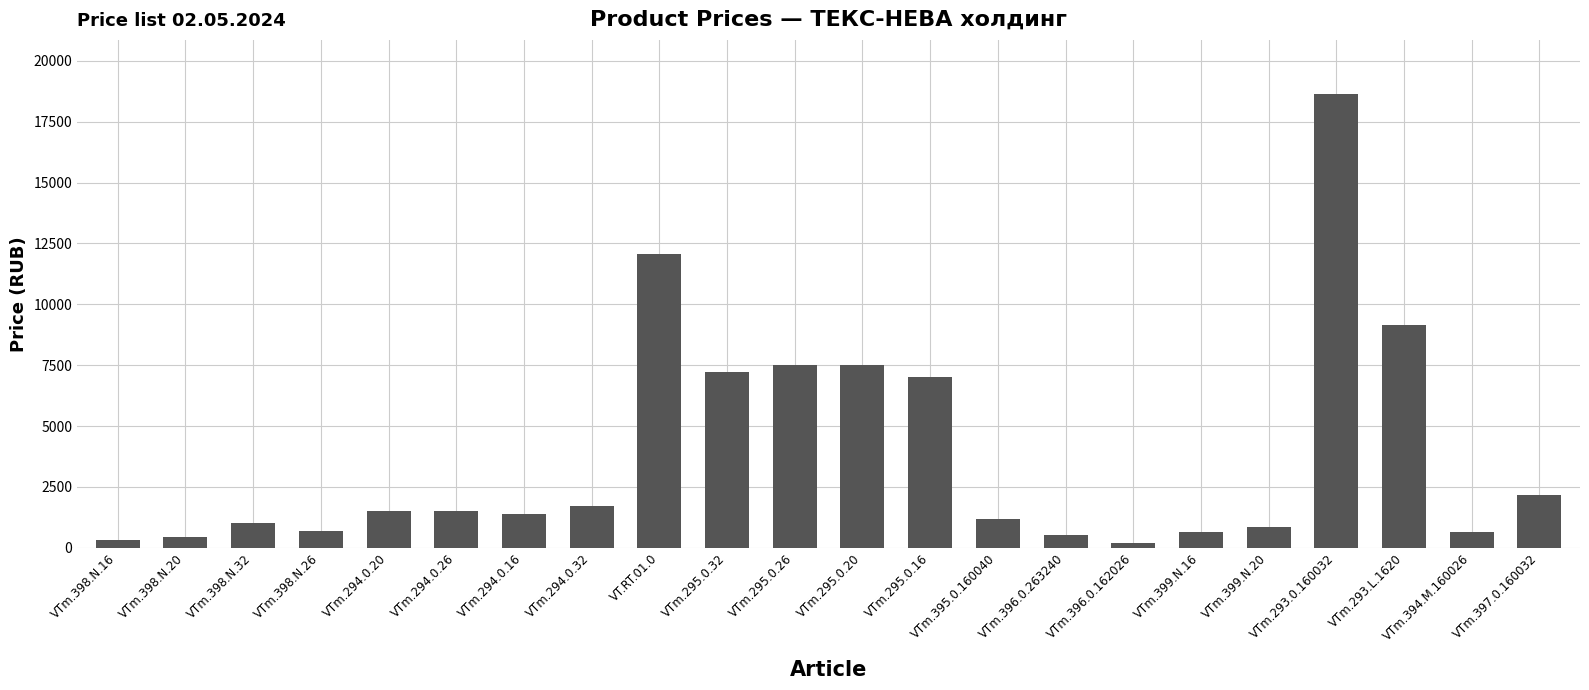

How many bars are there in total?

22